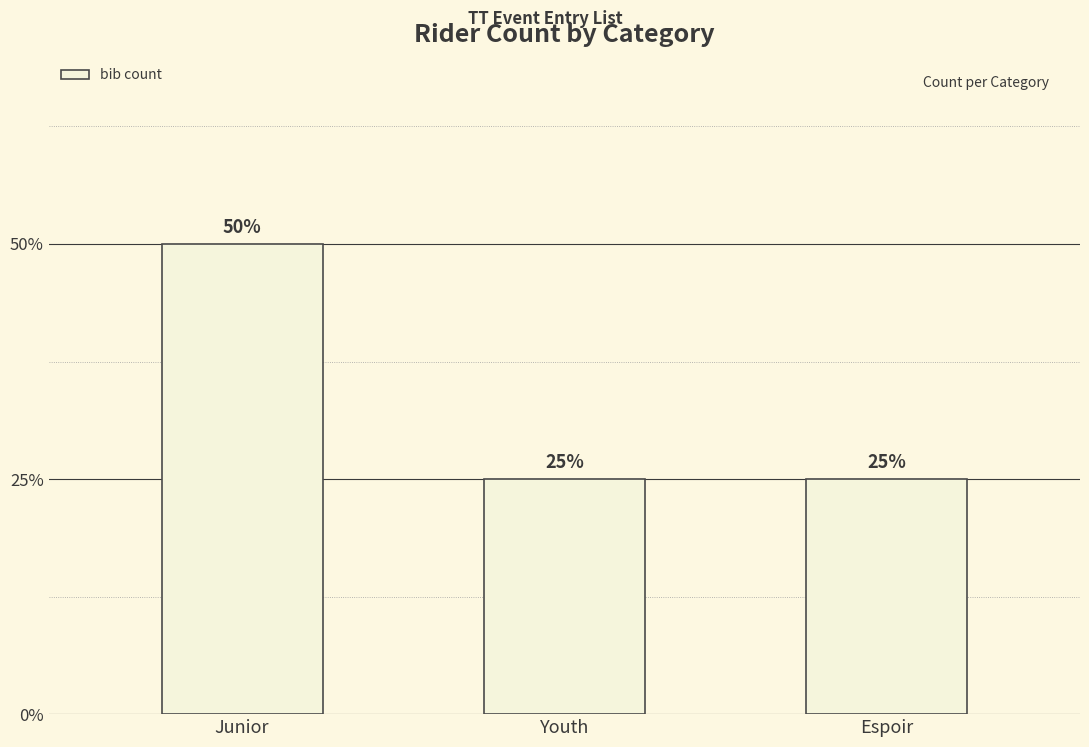

List the labels in order of value, smallest first.

Youth, Espoir, Junior